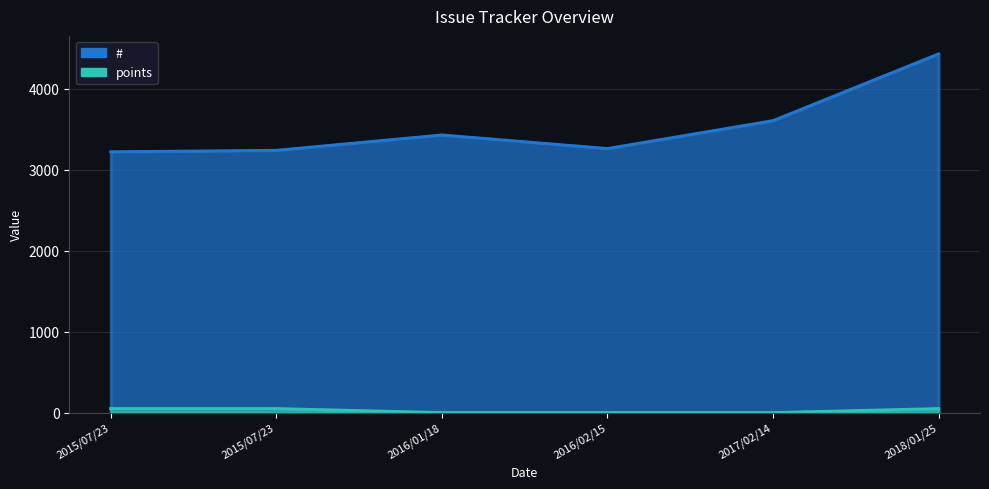

True or false: points and # intersect in this chart.

False